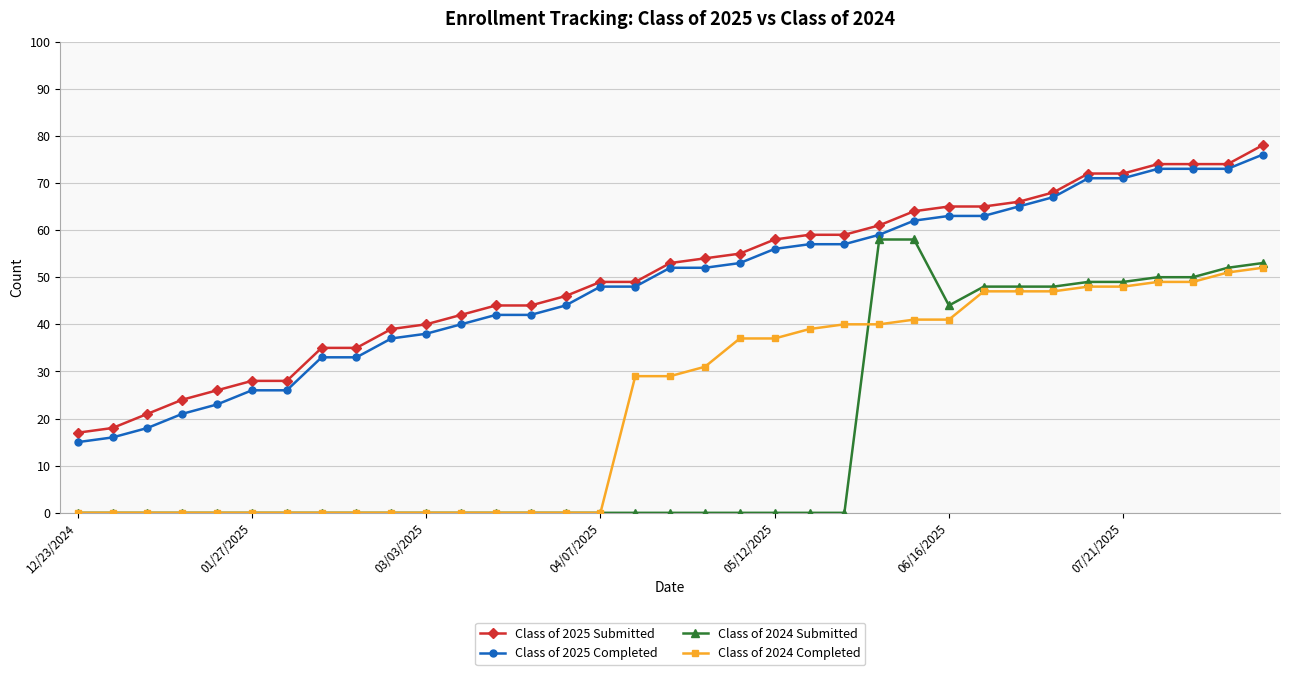

At how many categories does at least one series exceed 11?

35